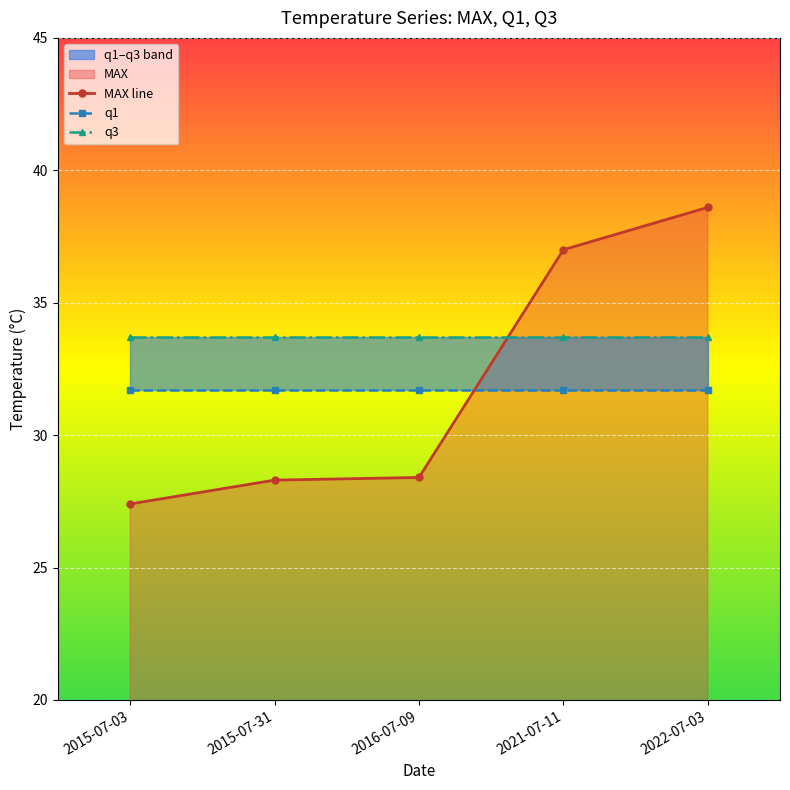

Which series has the largest range (max minus min)?

MAX line